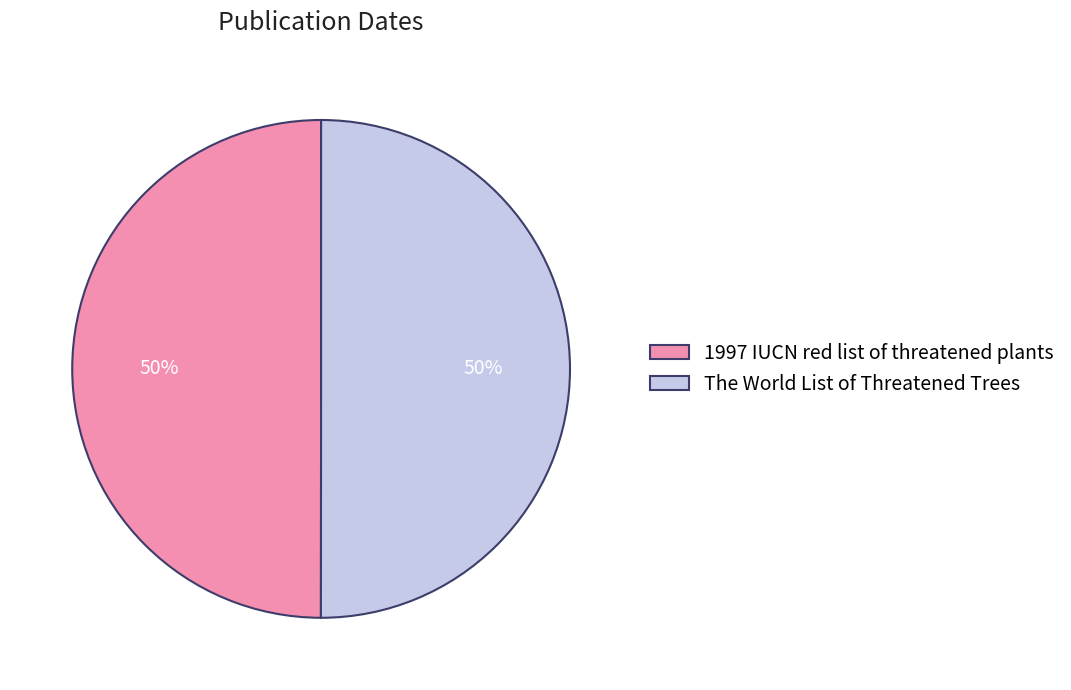

Approximately how many times larger is the value at The World List of Threatened Trees compared to 1997 IUCN red list of threatened plants?

1.0